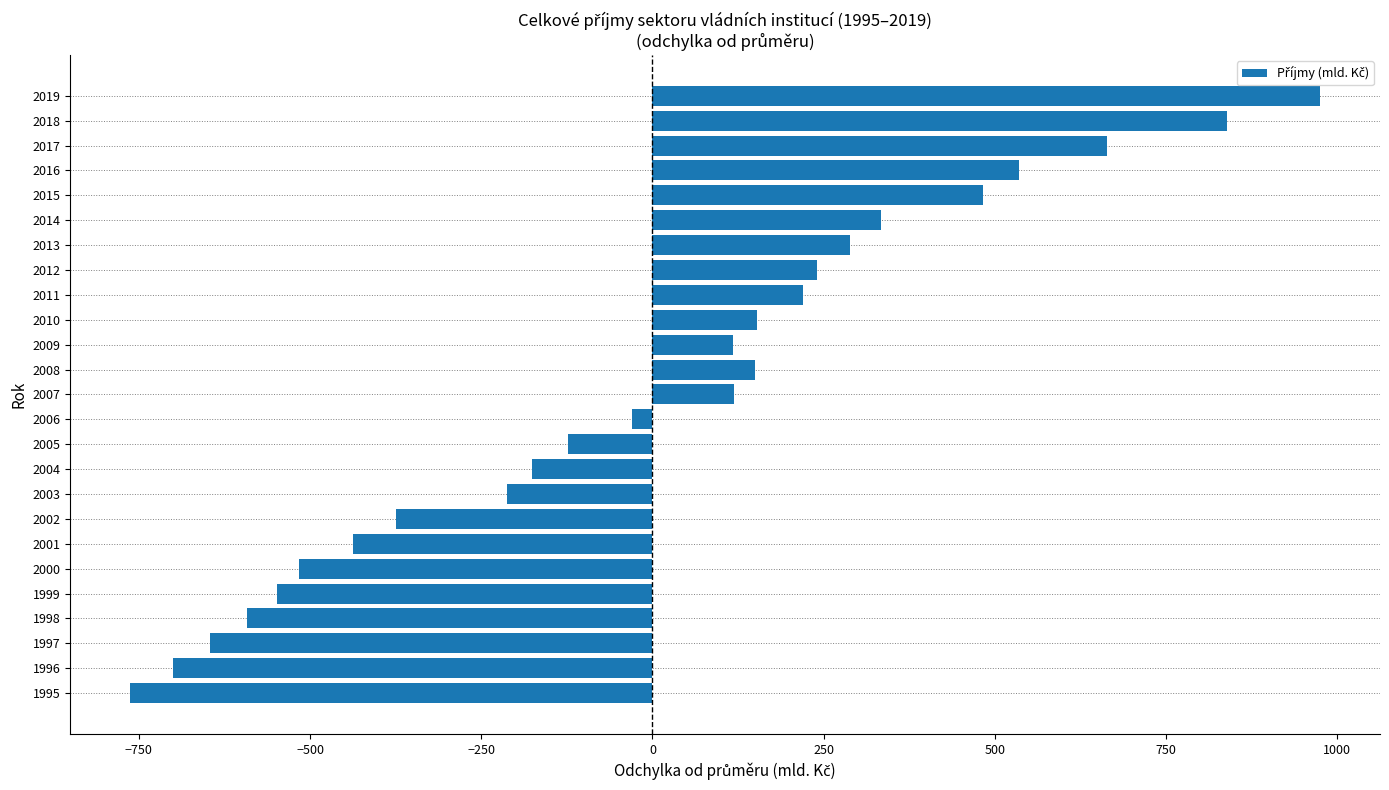

Which has a higher value, 2009 or 2002?

2009